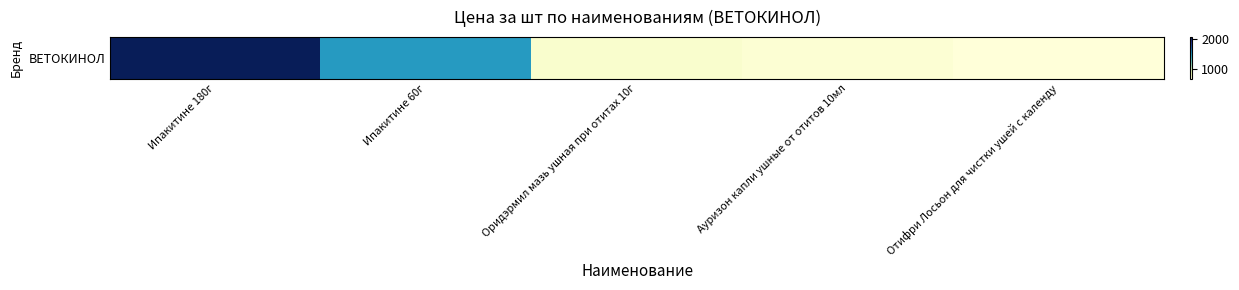

What is the ratio of the value at Ипакитине 180г to the value at Оридэрмил мазь ушная при отитах 10г?

2.8